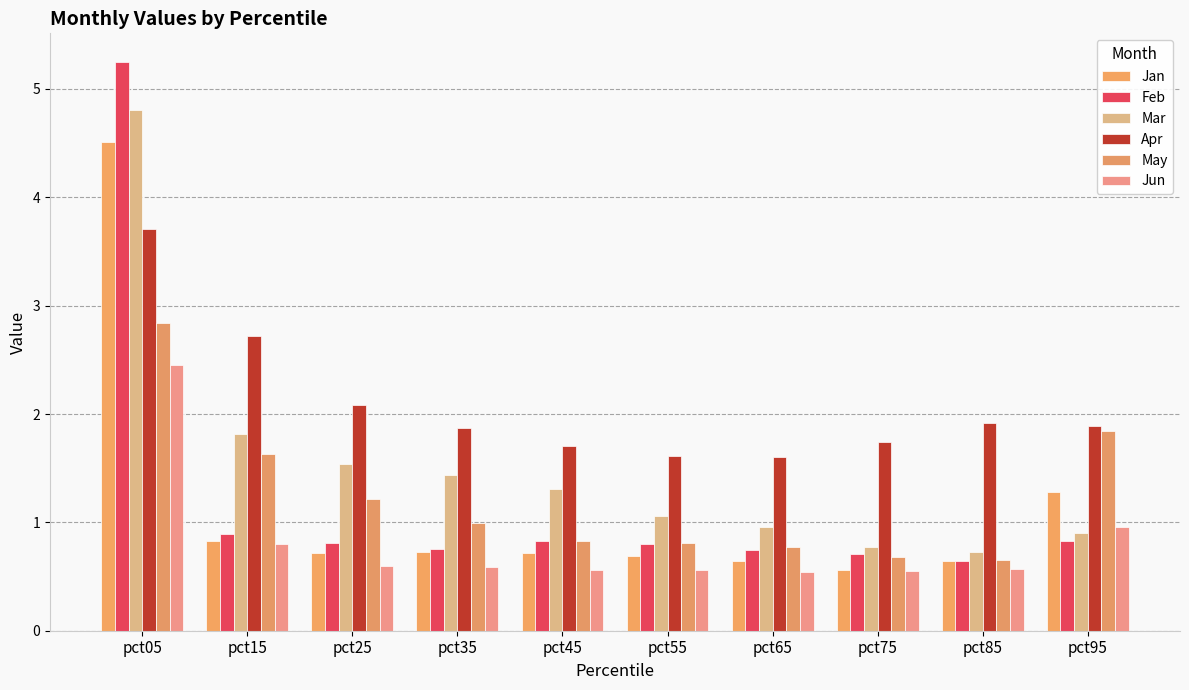

What is the highest value of the May series?

2.8